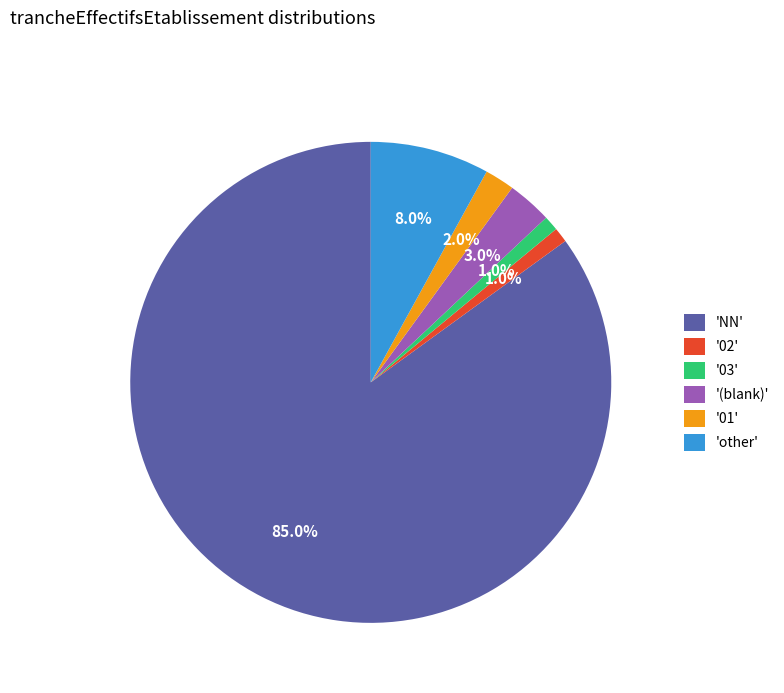

Which has a higher value, '(blank)' or 'NN'?

'NN'